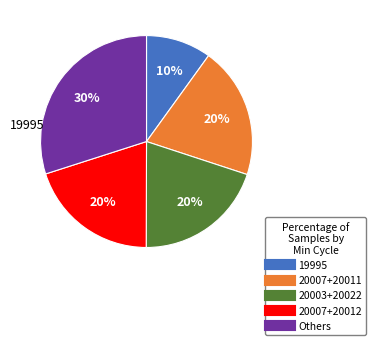

To the nearest percent, what is the difference between the largest and smallest slice percentages?

20%